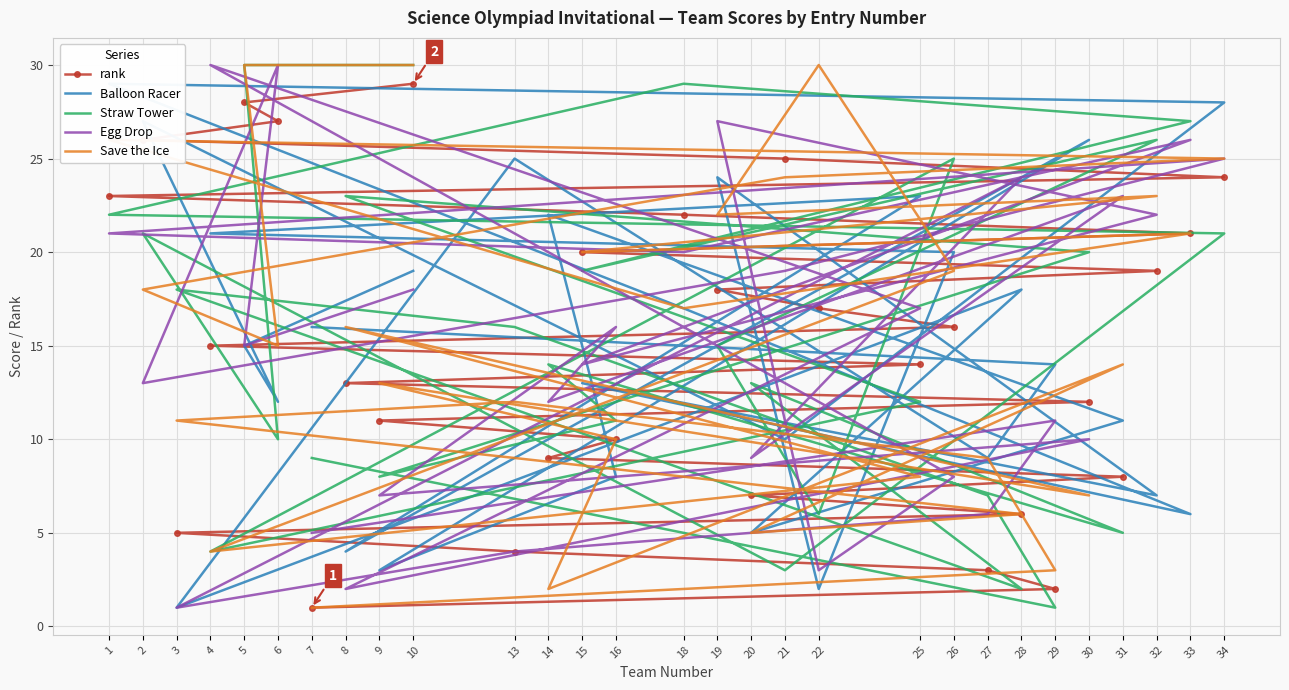

Reading right to left, list all the values displayed in this chart.

rank: 10=29	5=28	6=27	2=26	21=25	34=24	1=23	18=22	33=21	15=20	32=19	19=18	22=17	26=16	4=15	25=14	8=13	30=12	9=11	16=10	14=9	31=8	20=7	28=6	3=5	13=4	27=3	29=2	7=1
Balloon Racer: 10=19	5=15	6=12	2=27	21=10	34=28	1=29	18=17	33=6	15=13	32=7	19=24	22=2	26=20	4=21	25=23	8=4	30=26	9=3	16=8	14=22	31=11	20=5	28=18	3=1	13=25	27=9	29=14	7=16
Straw Tower: 10=30	5=30	6=10	2=21	21=3	34=21	1=22	18=29	33=27	15=19	32=26	19=15	22=6	26=25	4=4	25=12	8=23	30=20	9=8	16=11	14=14	31=5	20=13	28=2	3=18	13=16	27=7	29=1	7=9
Egg Drop: 10=18	5=15	6=30	2=13	21=19	34=25	1=21	18=20	33=26	15=14	32=22	19=27	22=3	26=8	4=30	25=17	8=2	30=10	9=7	16=16	14=12	31=23	20=9	28=24	3=1	13=4	27=6	29=11	7=5
Save the Ice: 10=30	5=30	6=15	2=18	21=24	34=25	1=26	18=17	33=21	15=20	32=23	19=22	22=30	26=19	4=4	25=8	8=16	30=7	9=13	16=10	14=2	31=14	20=5	28=6	3=11	13=12	27=9	29=3	7=1